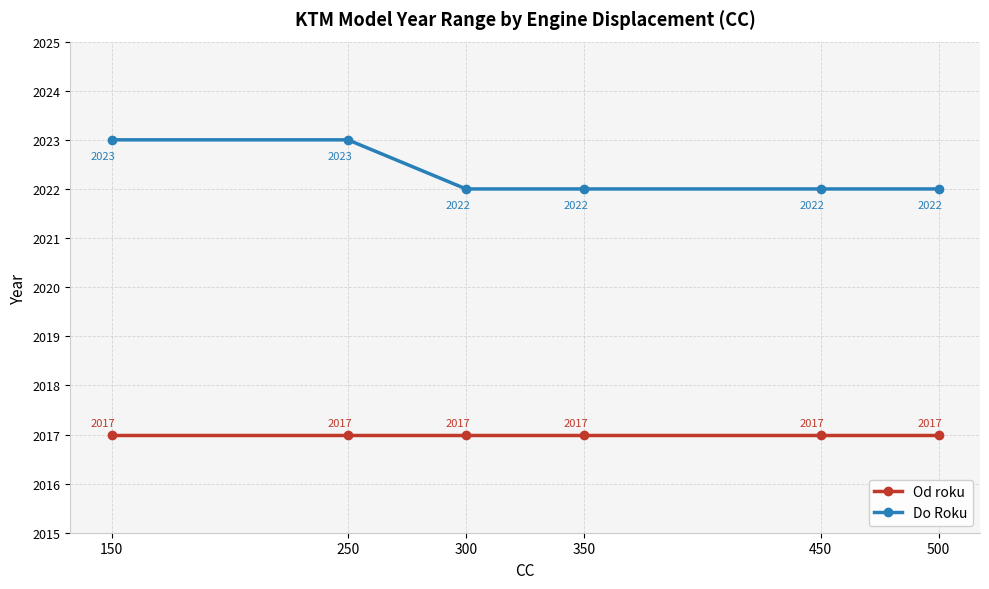

Does the chart display data point markers on the line(s)?

Yes